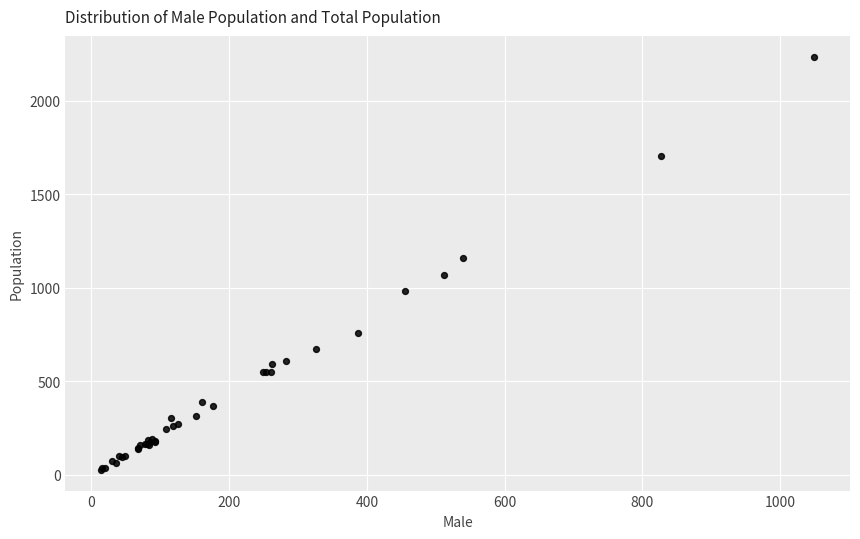

What Y value in the scatter plot is closest to 1131?

1157